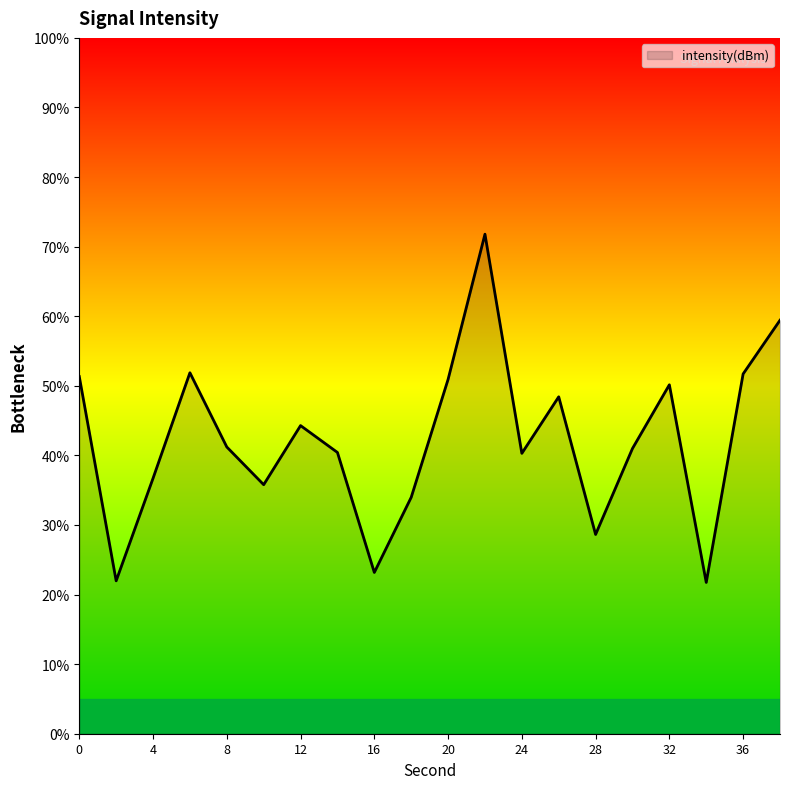

What is the difference between the maximum and minimum values?

50.0